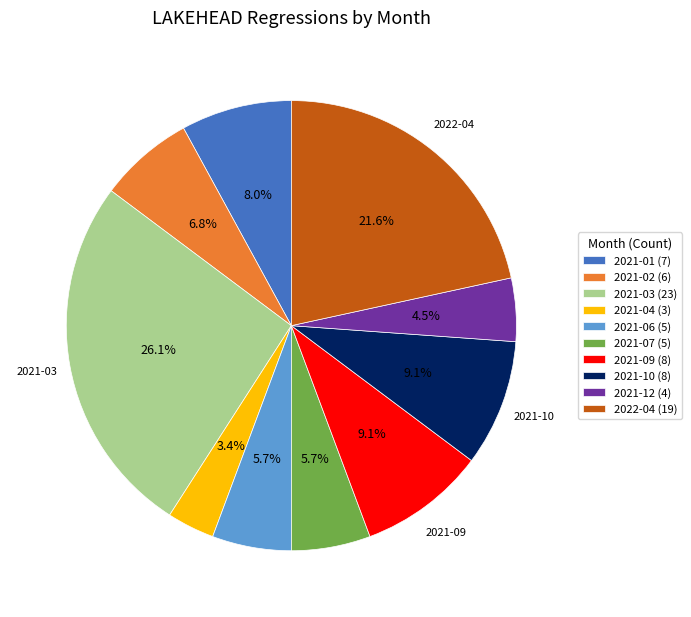

The 2021-06 slice represents 6% of the pie. True or false?

True